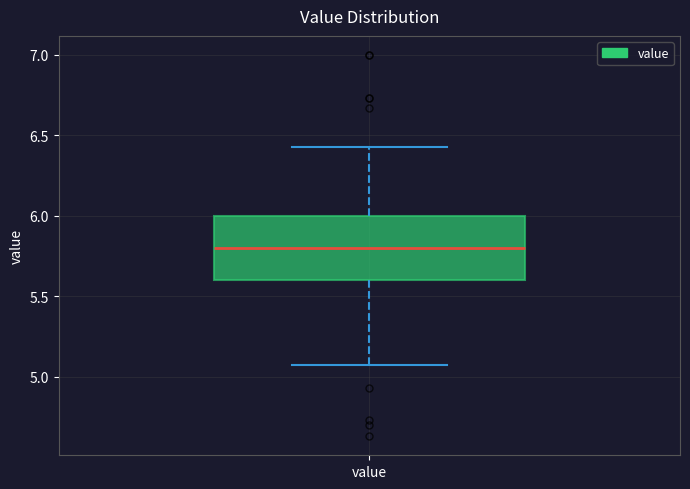

Transcribe this box plot: give where the median line is, the range the box spans, and where the two whiskers end, as read against the y-axis. The values are not printed on the chart, so give them approximately, as read against the axis.

median 5.80, box 5.60 to 6.00, whiskers 5.05 to 6.45